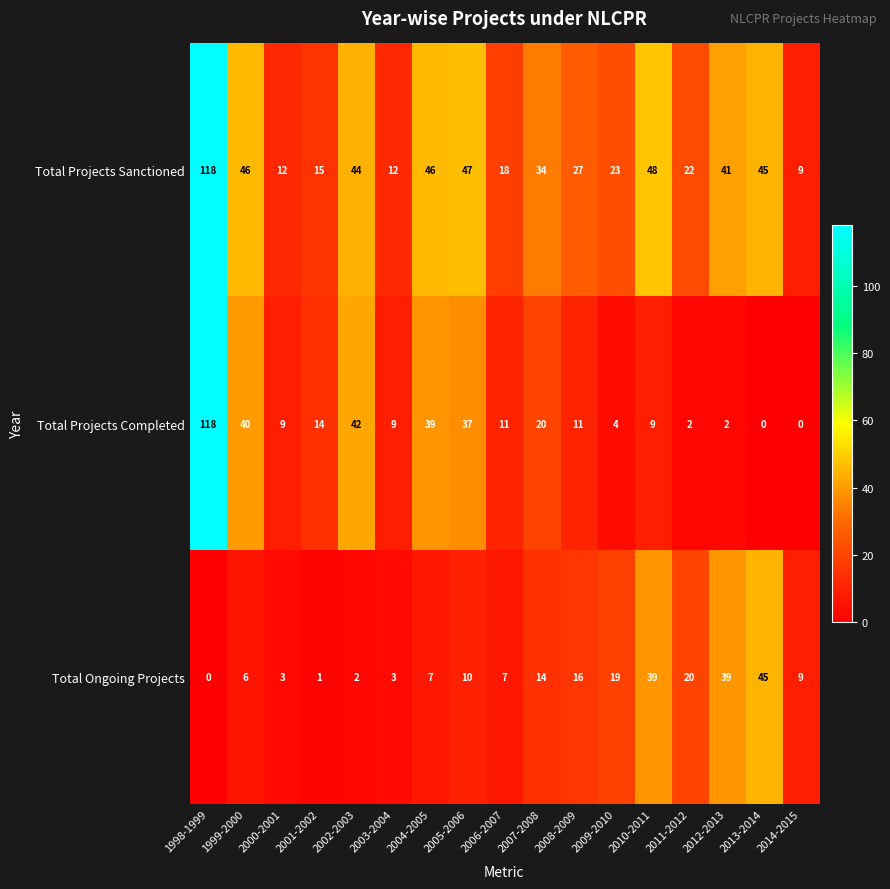

Rank the series at 2000-2001 from highest to lowest value.

Total Projects Sanctioned, Total Projects Completed, Total Ongoing Projects